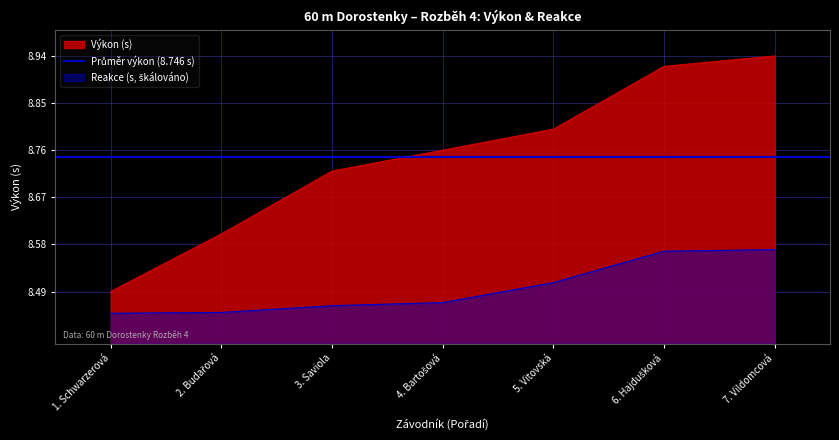

What is the average value of the Výkon series?

8.7